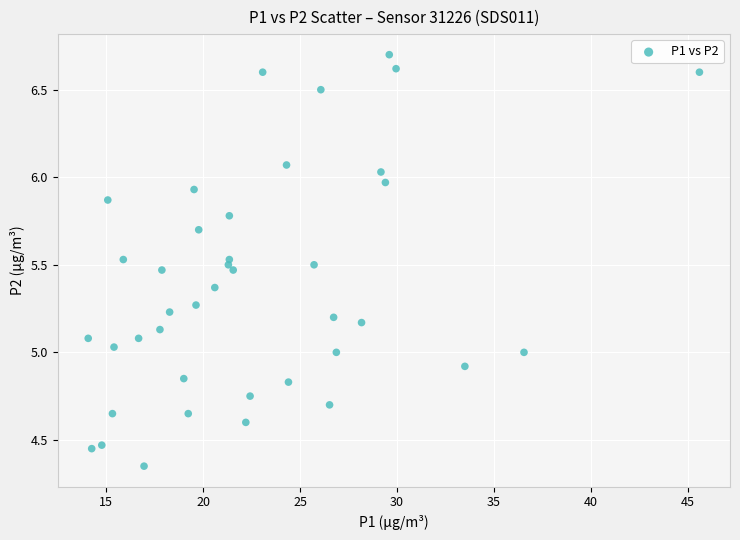

What is the range of X values (max minus min)?

31.5